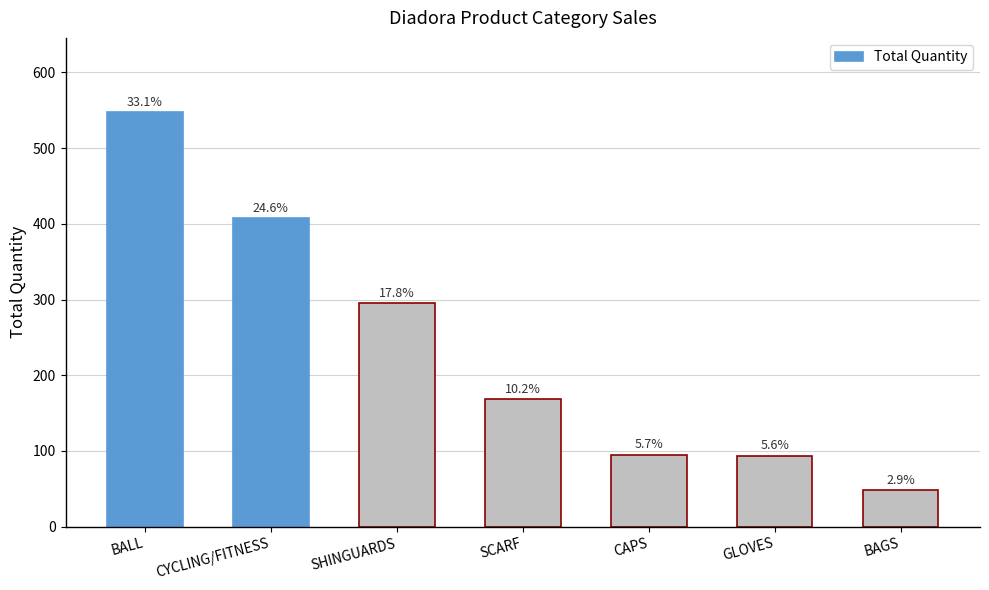

The value at CAPS is 95. True or false?

True